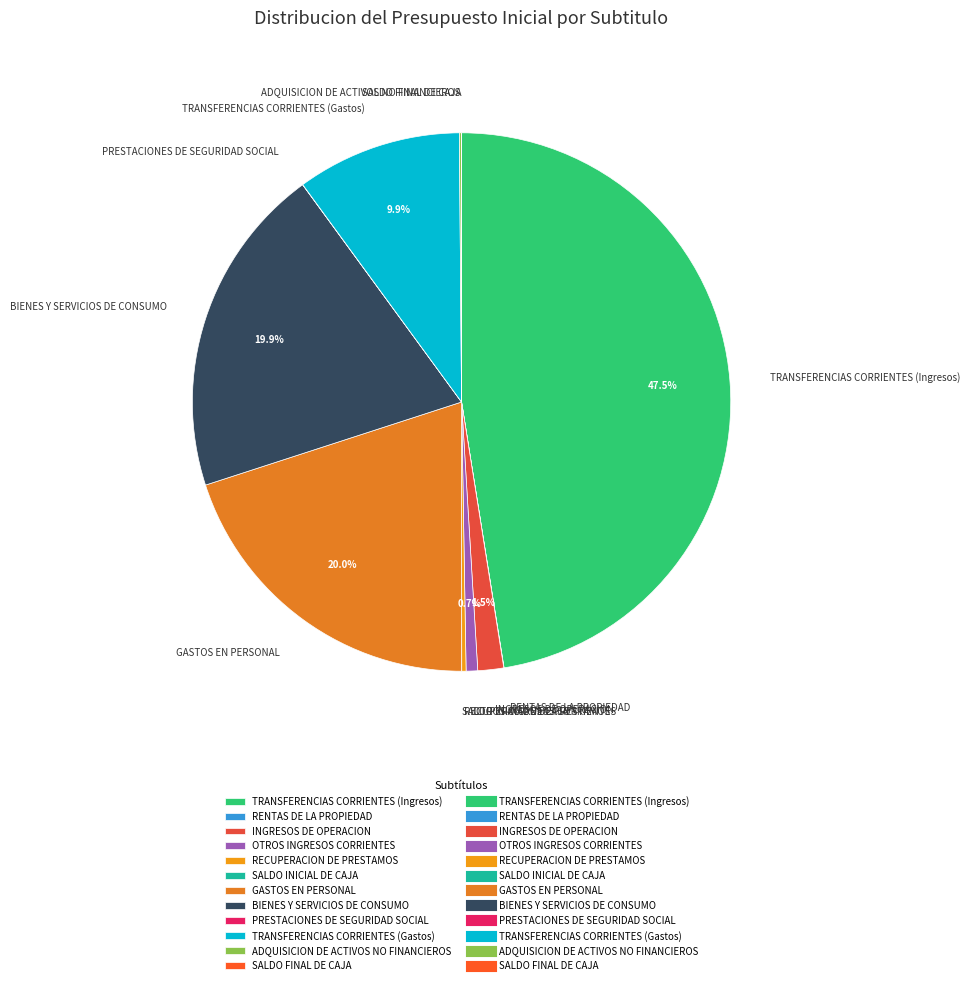

What percentage is NOT represented by BIENES Y SERVICIOS DE CONSUMO?

80.1%